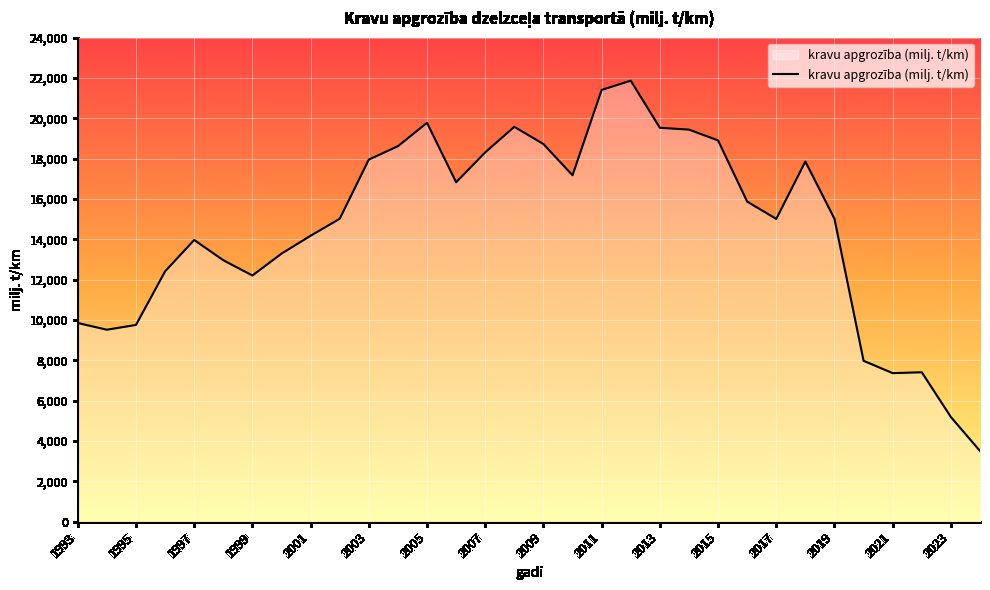

What is the difference between the maximum and minimum values?

18358.3